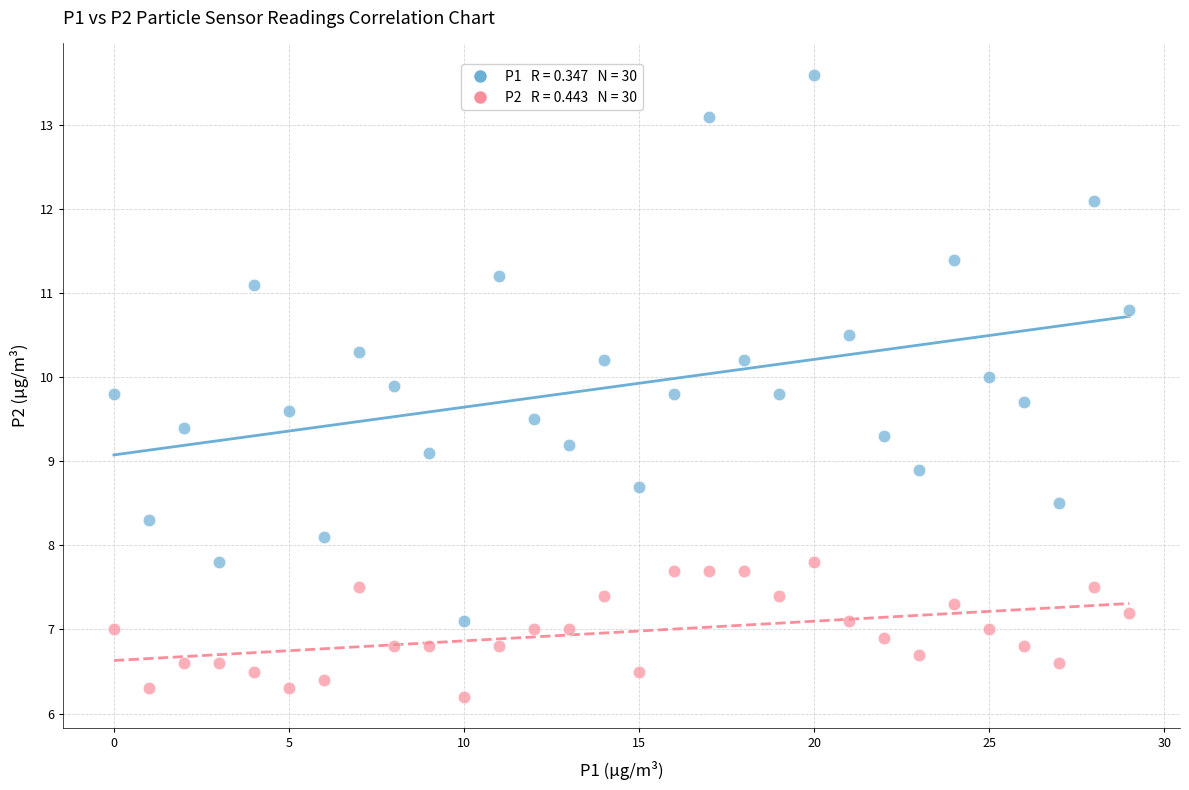

Across all data points, what is the range of Y values (max minus min)?

7.4